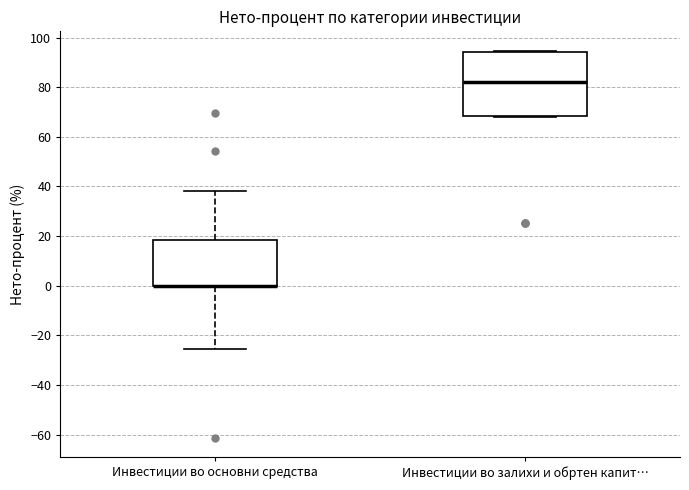

Reading left to right, read every box against the y-axis: the position of its median line, the range the box covers, and the ends of its whiskers. The values are not printed on the chart, so give them approximately, as read against the axis.

Инвестиции во основни средства: median 0 (drawn on the box's lower edge), box 0 to 18, whiskers -26 to 38
Инвестиции во залихи и обртен капит…: median 82, box 68 to 94, whiskers 68 (just below the box's lower edge) to 94